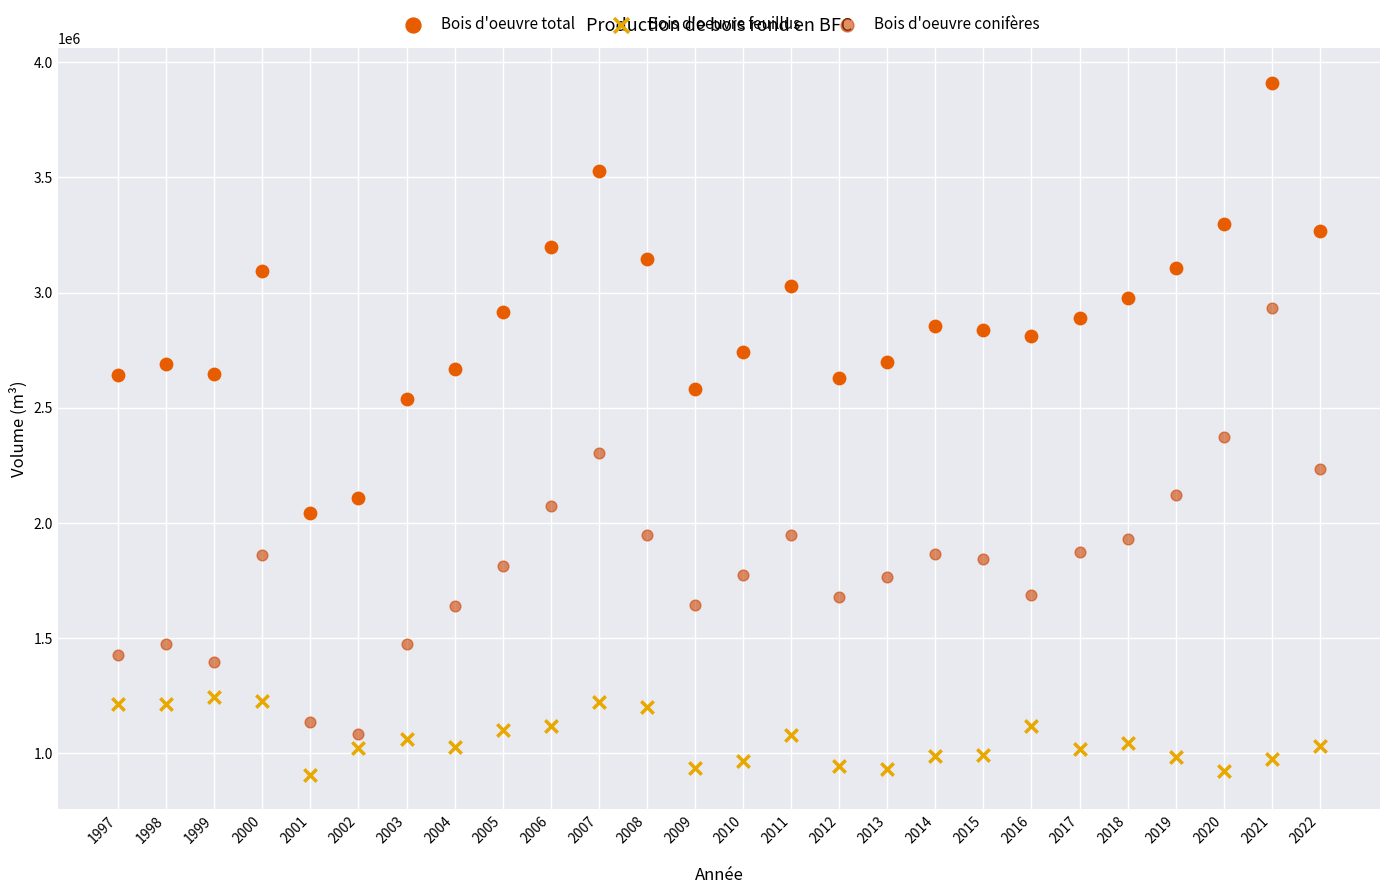

Which series reaches the minimum Y coordinate?

Bois d'oeuvre feuillus